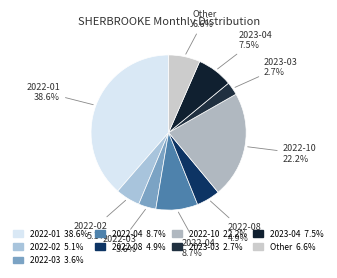

Rank the categories by value from highest to lowest.

2022-01, 2022-10, 2022-04, 2023-04, 2022-02, 2022-08, 2022-03, 2023-03, 2022-09, 2022-11, 2022-07, 2022-05, 2023-02, 2023-01